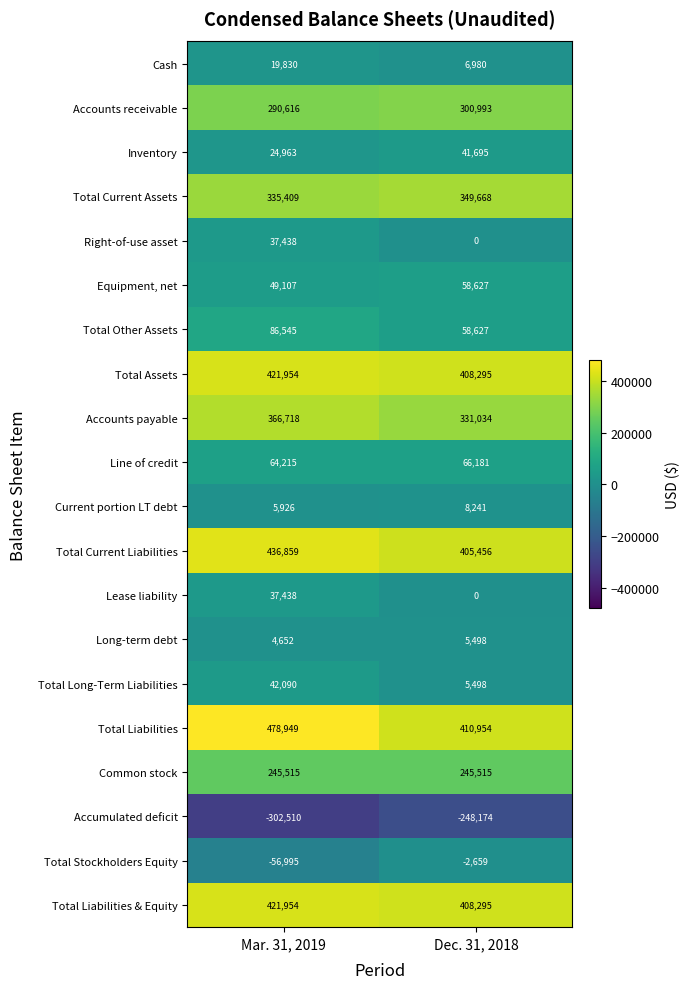

What is the minimum value shown in the chart?

-302510